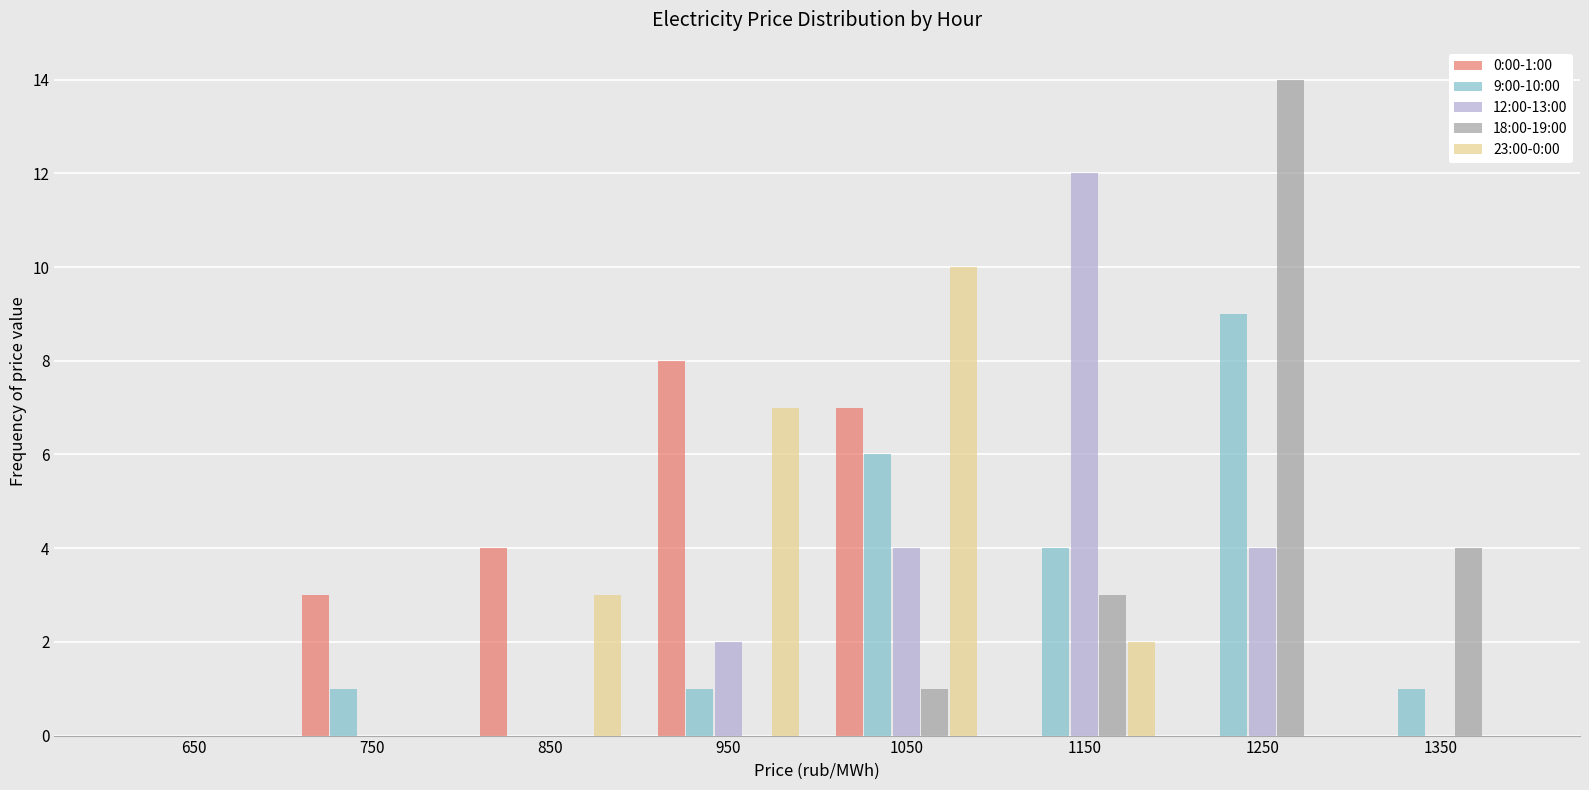

In the 12:00-13:00 series, which range on the x-axis has the tallest bar?

1100 to 1200